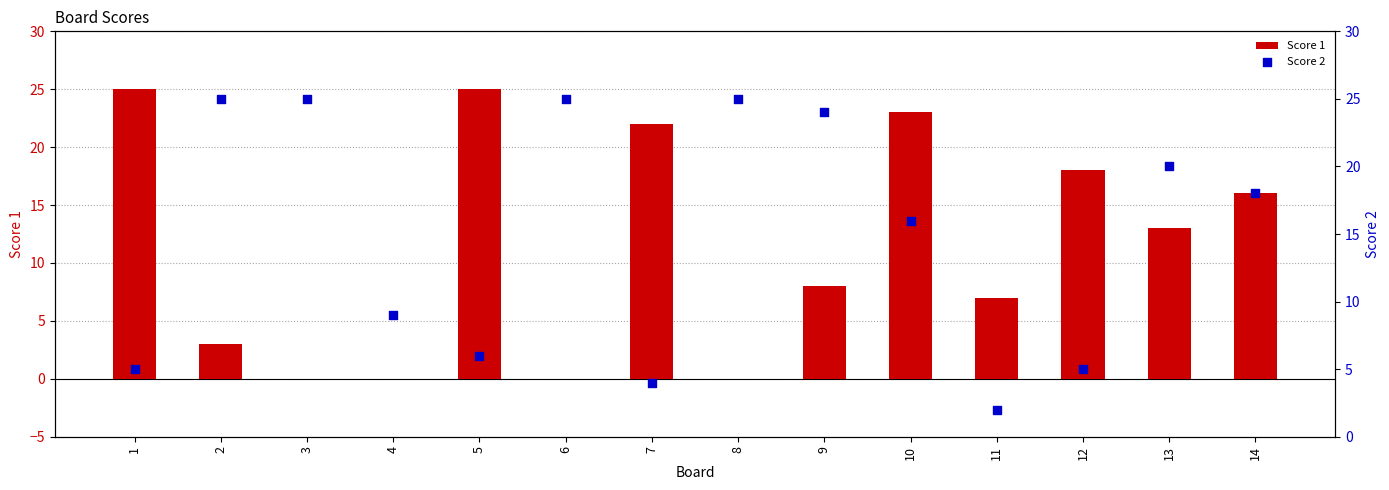

Which series has the largest total across all categories?

Score 2